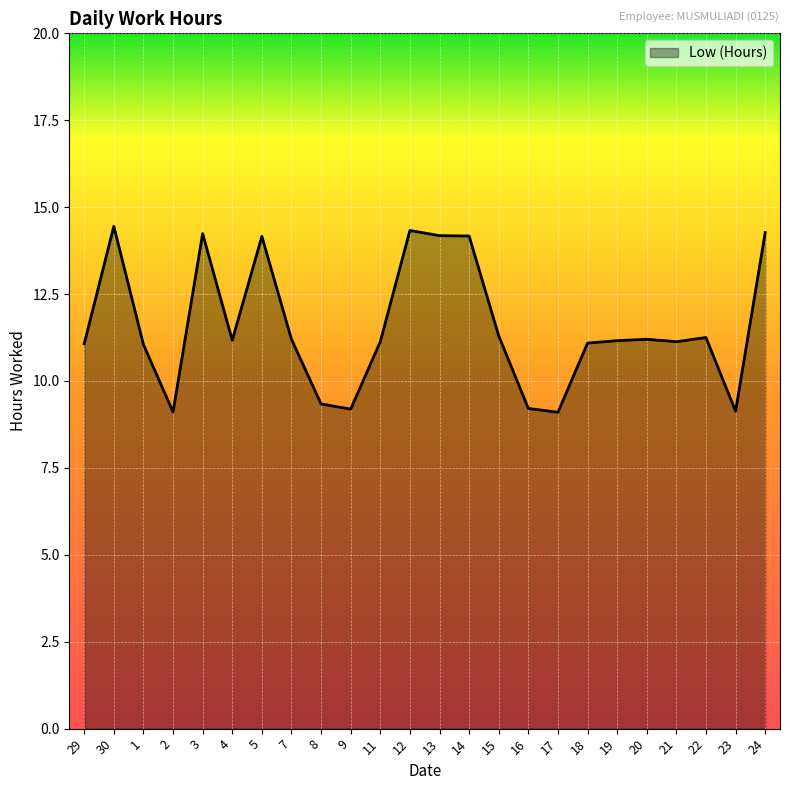

What is the smallest value displayed?

9.1